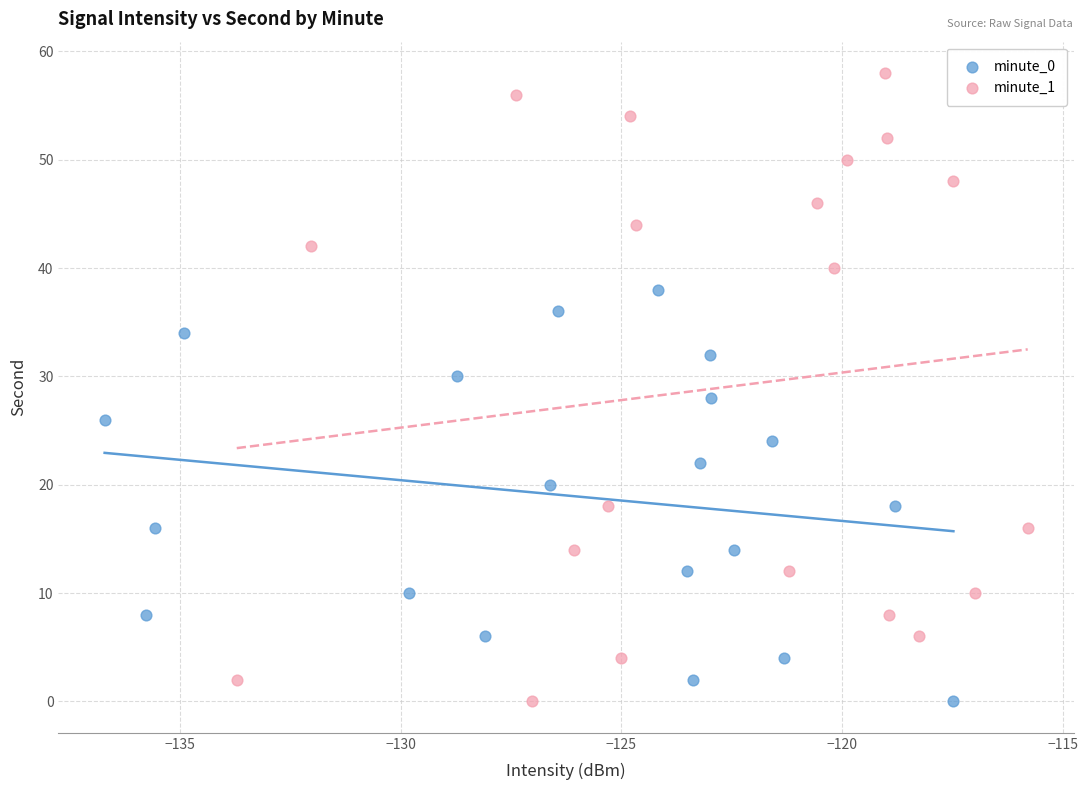

Which series contains the highest Y value?

minute_1